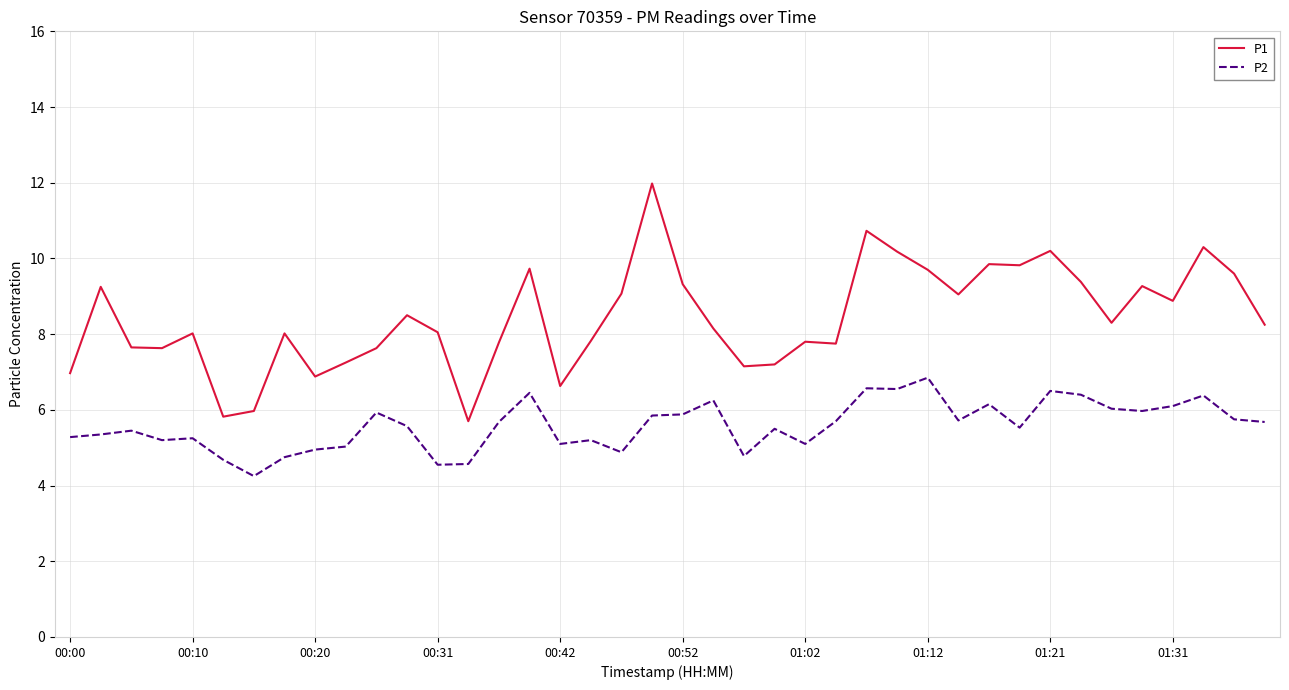

Which series has the largest total across all categories?

P1